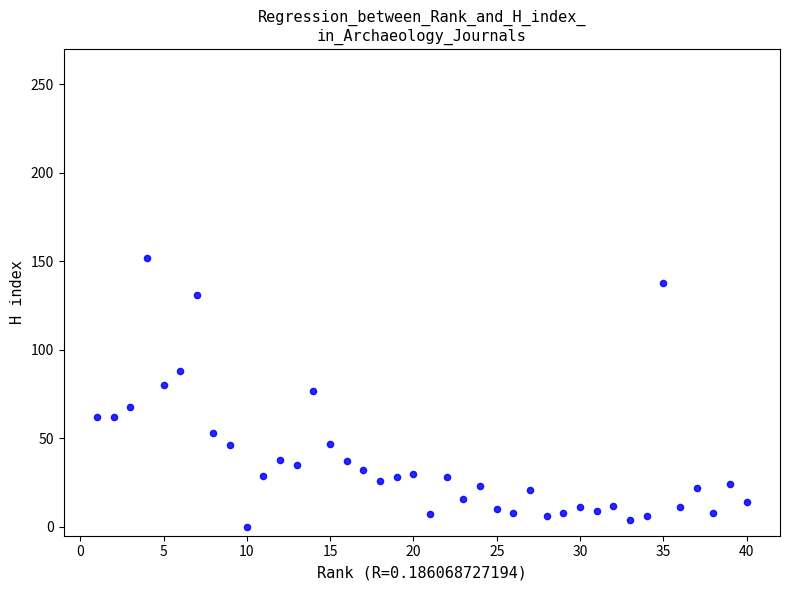

What is the range of Y values (max minus min)?

152